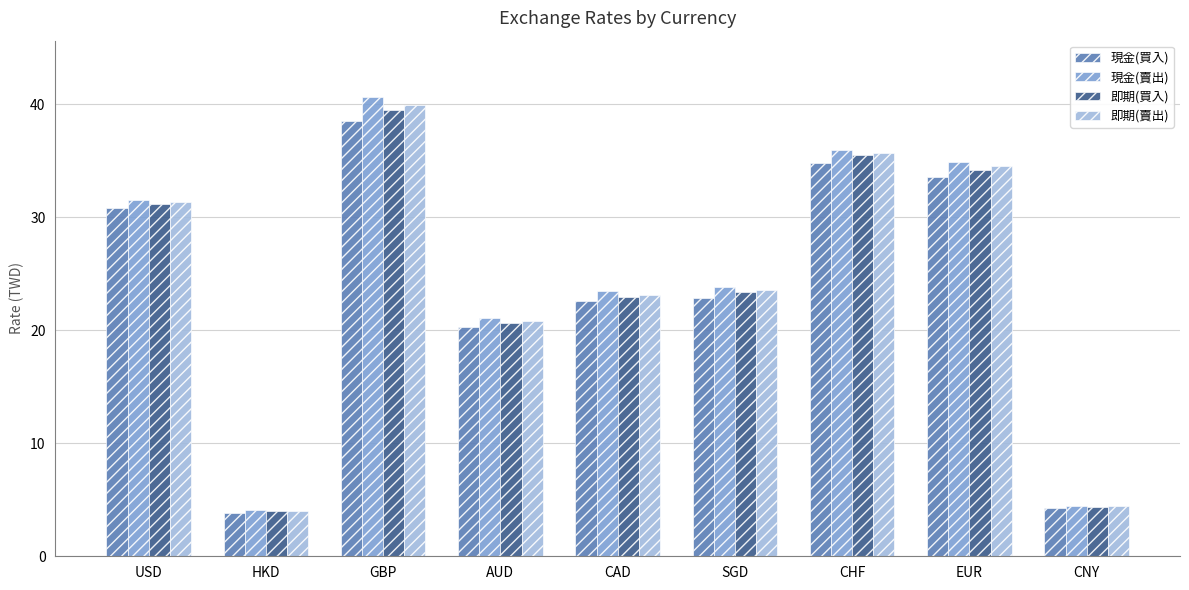

At which label does 即期(買入) first exceed 23?

USD